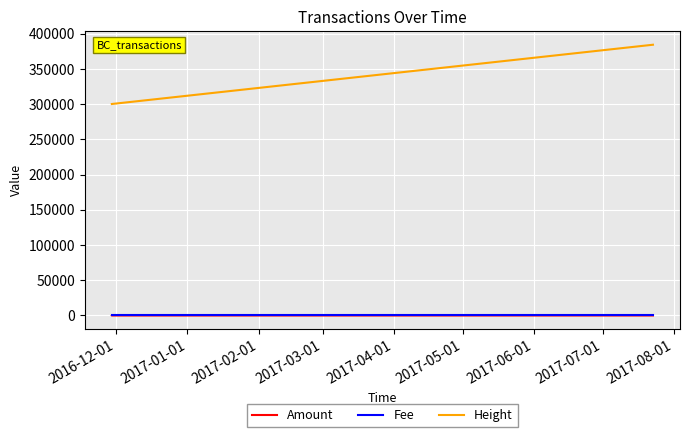

Which series has the largest total across all categories?

Height